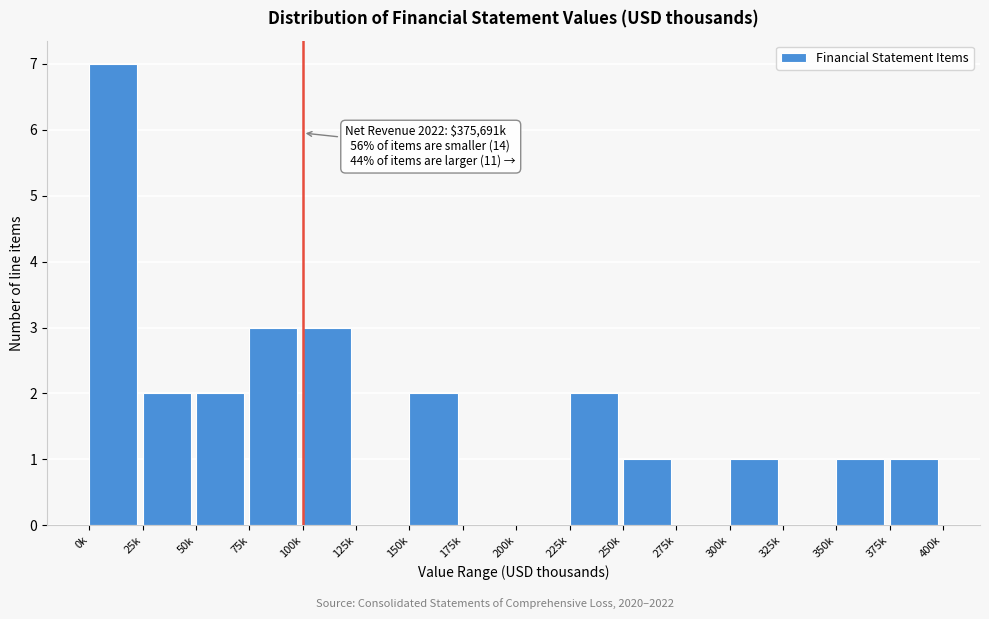

Reading left to right, list all the values displayed in this chart.

0k=7	25k=2	50k=2	75k=3	100k=3	125k=0	150k=2	175k=0	200k=0	225k=2	250k=1	275k=0	300k=1	325k=0	350k=1	375k=1